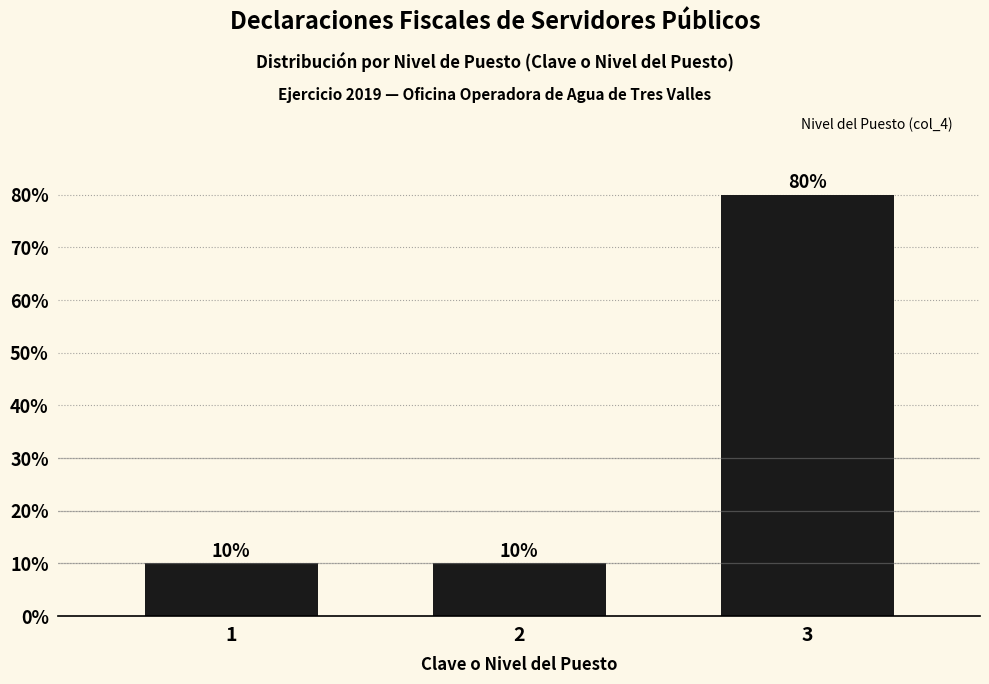

Which category has the highest value across all series?

3